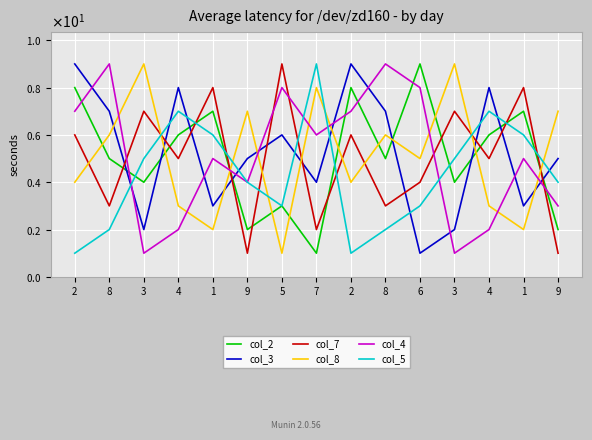

At how many categories does at least one series exceed 2?

15